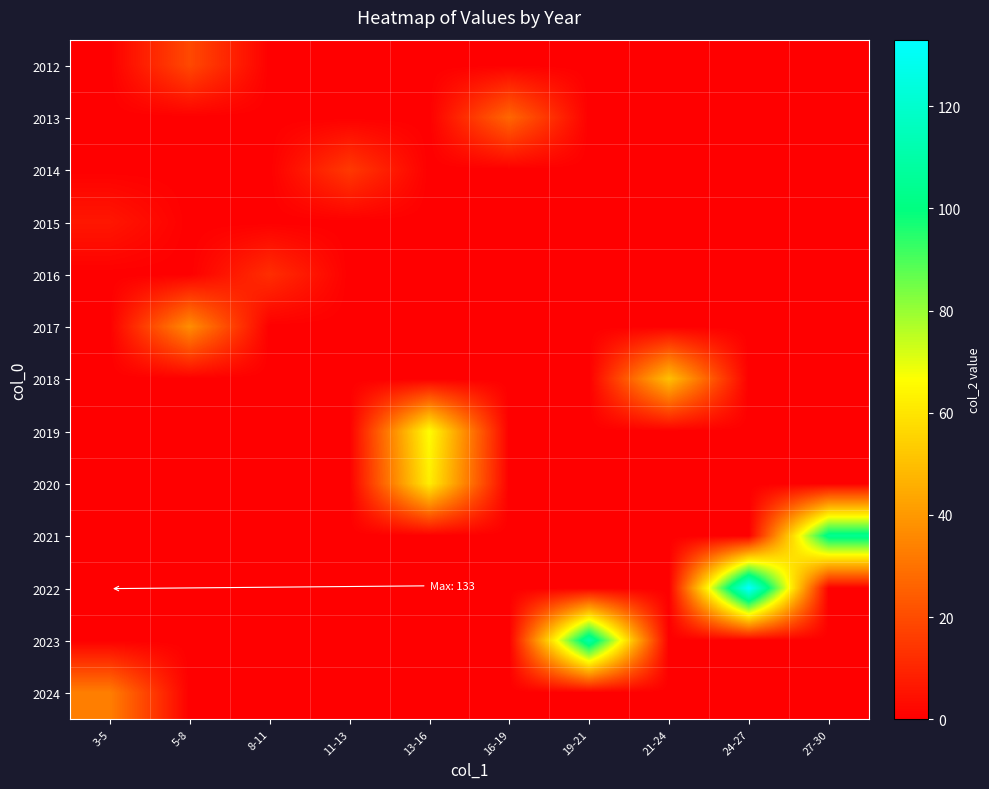

What is the greatest value displayed?

133